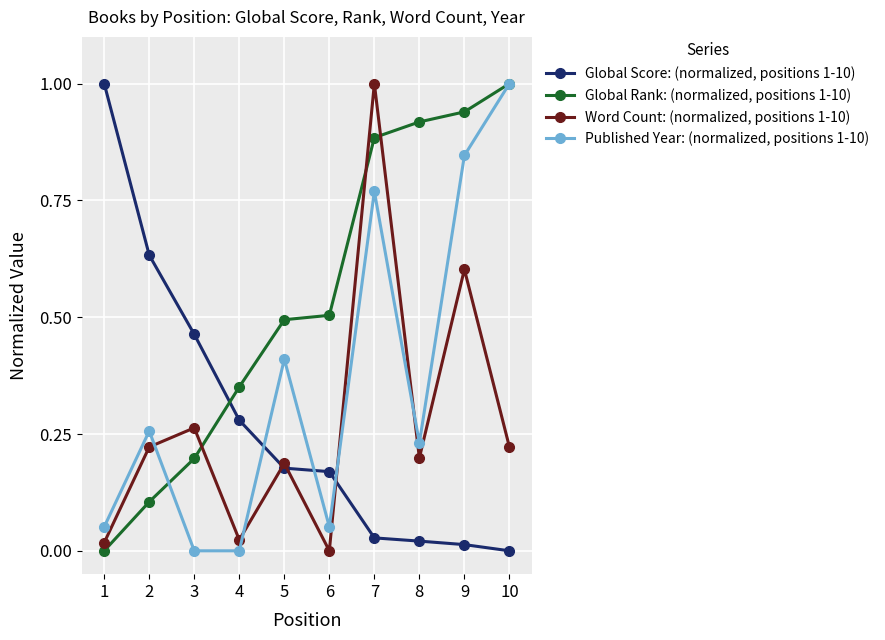

What is the maximum value shown in the chart?

1.0